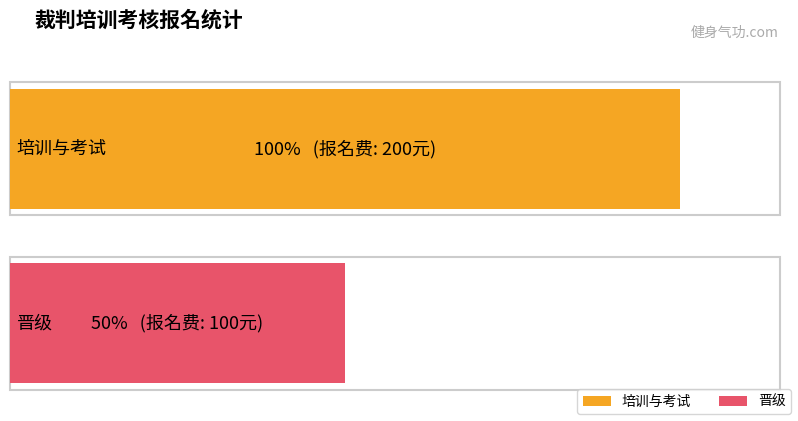

What is the value of the 晋级 bar at the 2nd from the left?

100